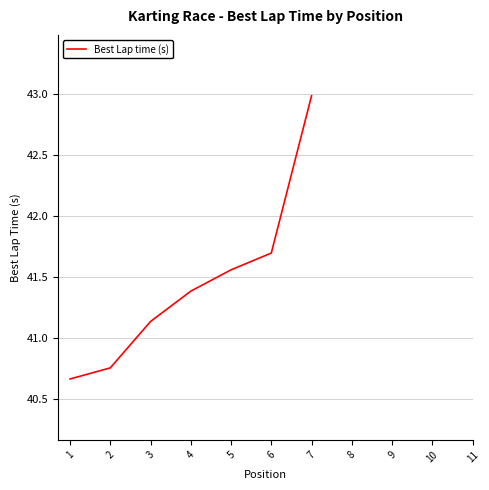

The value at 7 is 43.0. True or false?

True